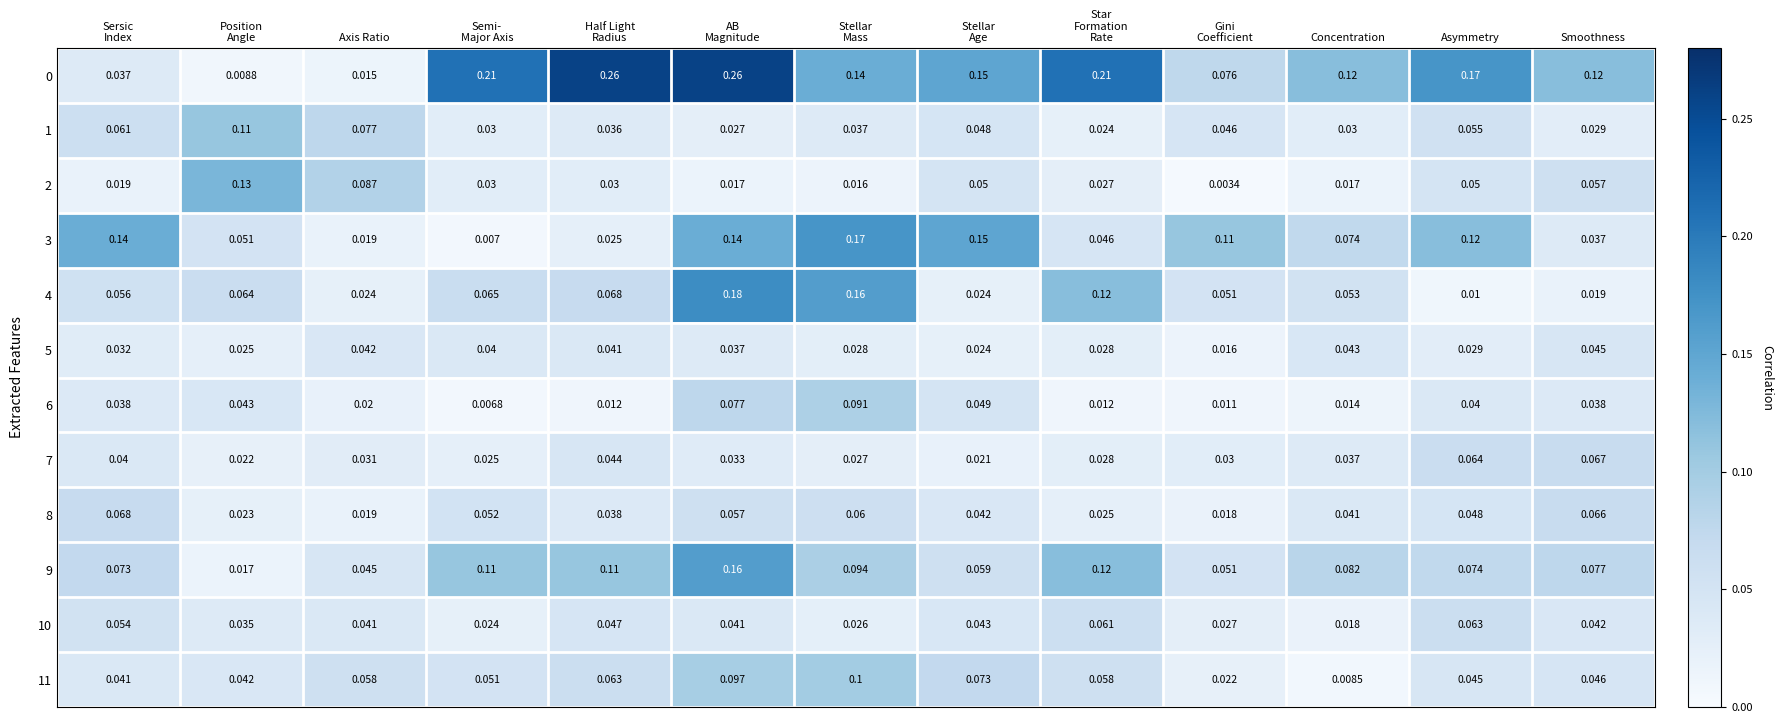

Is the value of 1 at Axis Ratio greater than the value of 7 at Asymmetry?

Yes